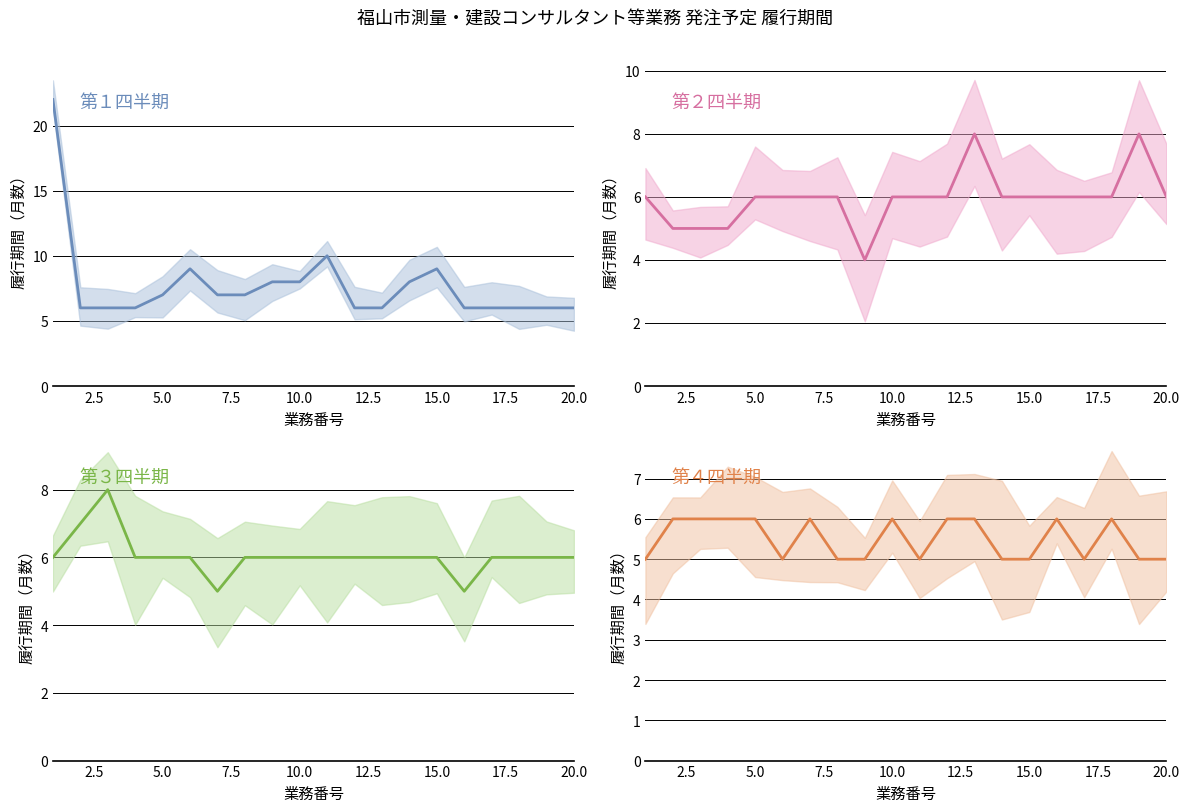

What is the minimum value shown in the chart?

4